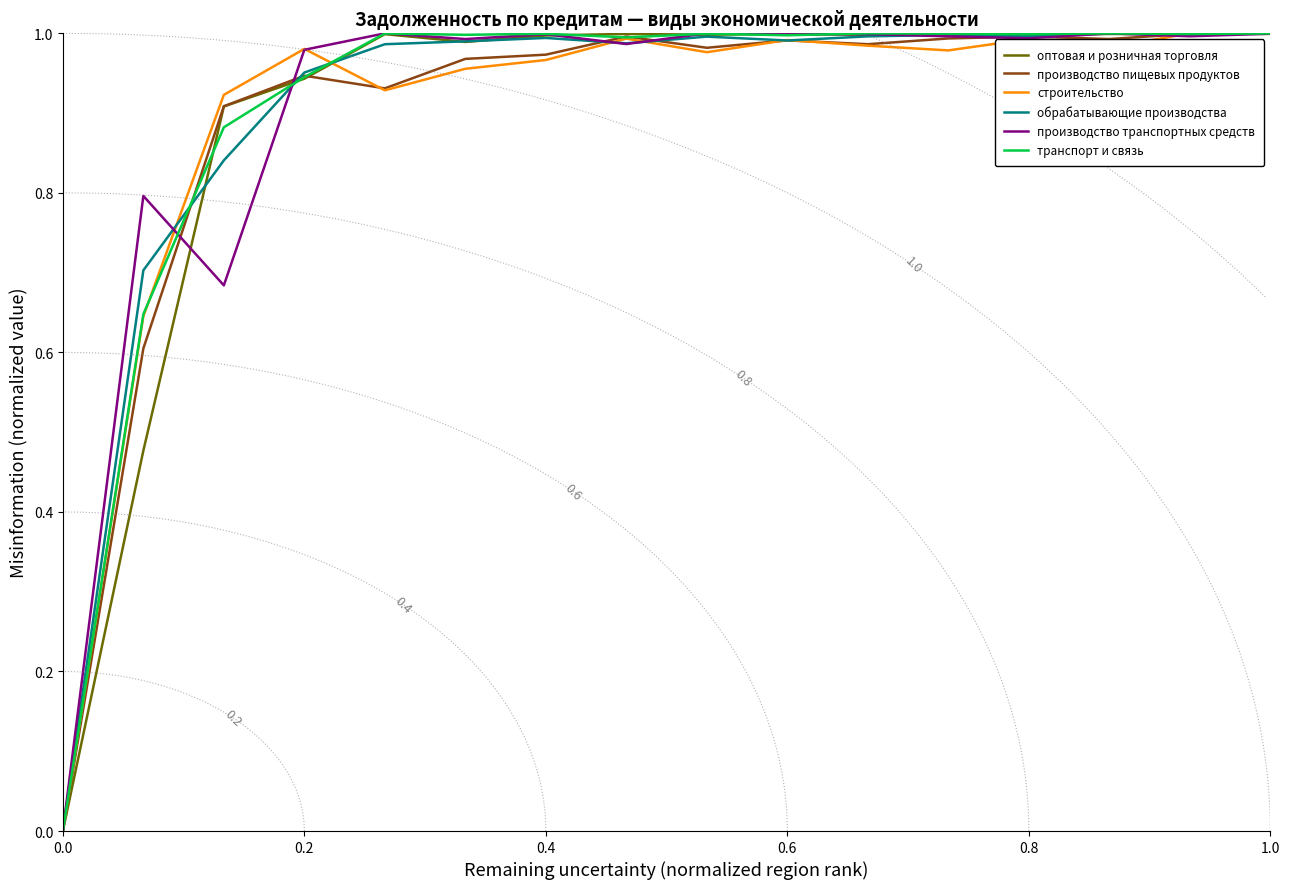

Is it true that обрабатывающие производства equals 1.0 at 1.0?

True